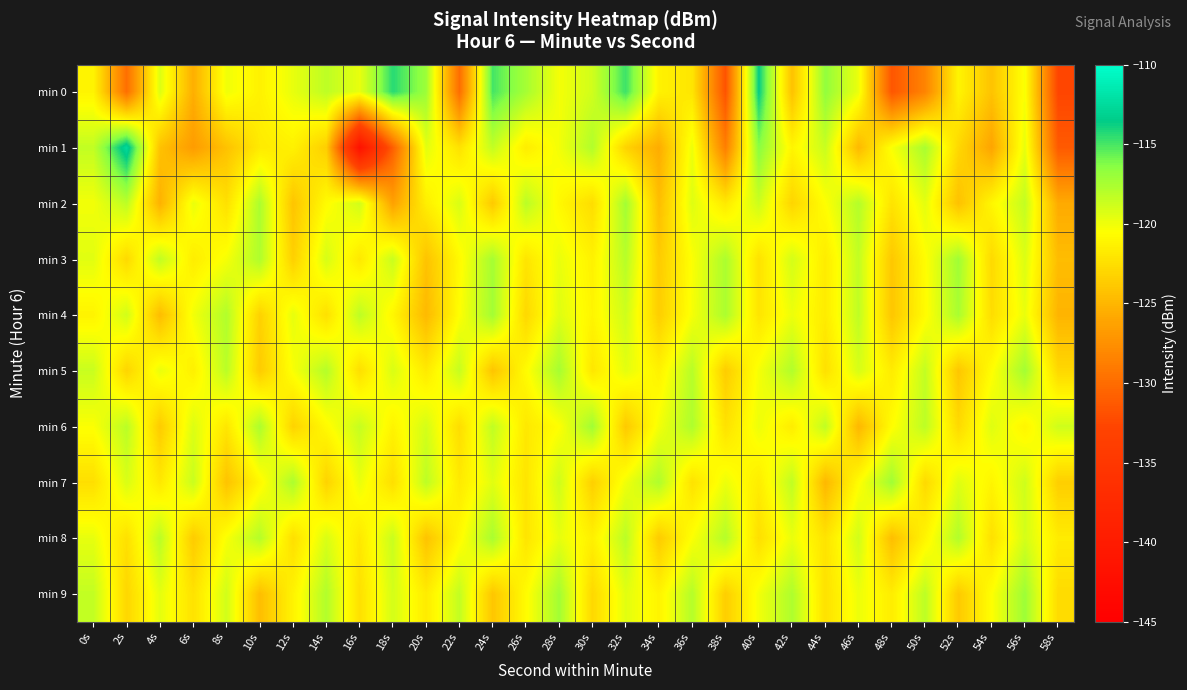

Which series changed the most between 8s and 38s?

min 0